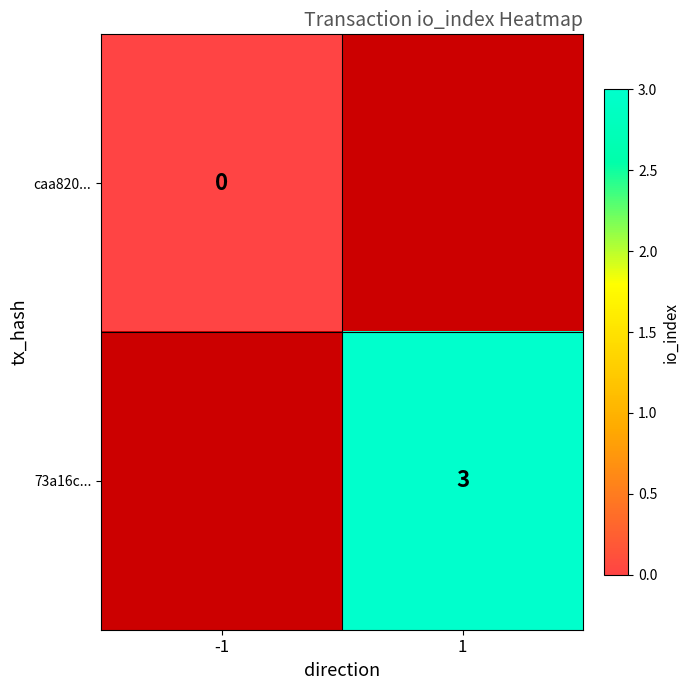

True or false: 73a16c... has a value of 3 at 1.

True